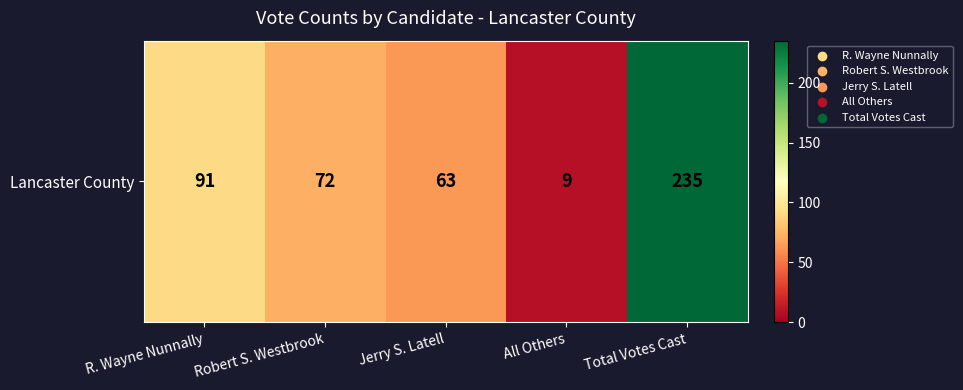

Reading left to right, what are all the values shown in this chart?

R. Wayne Nunnally=91	Robert S. Westbrook=72	Jerry S. Latell=63	All Others=9	Total Votes Cast=235